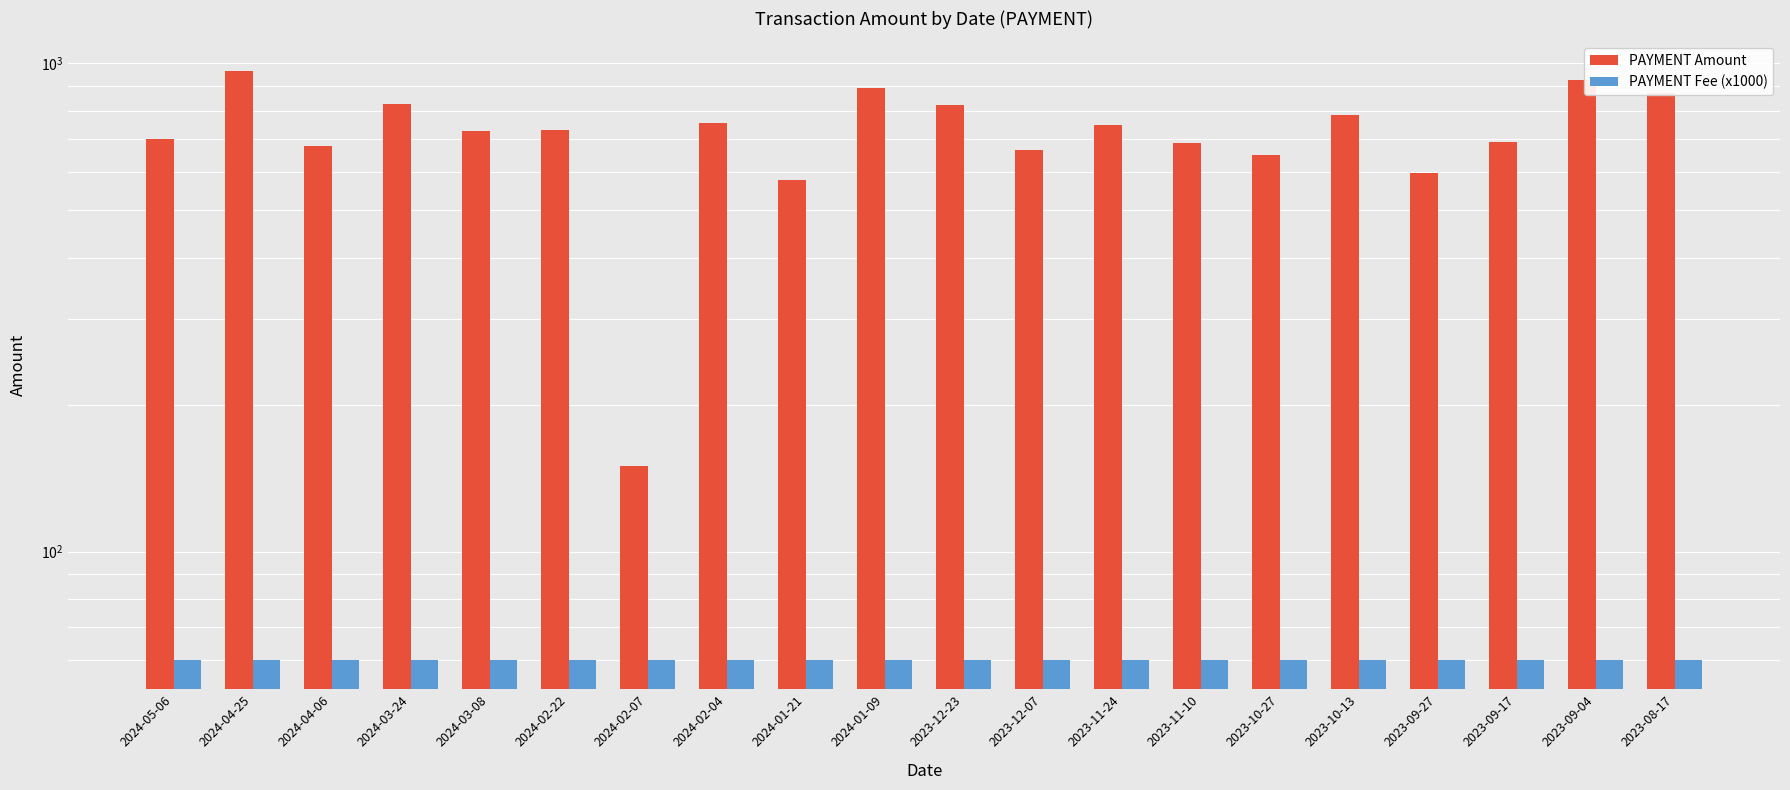

What is the average value of the PAYMENT Amount series?

721